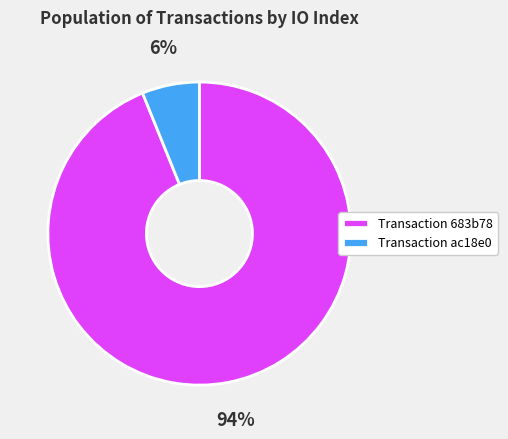

Which slice is the smallest?

Transaction ac18e0